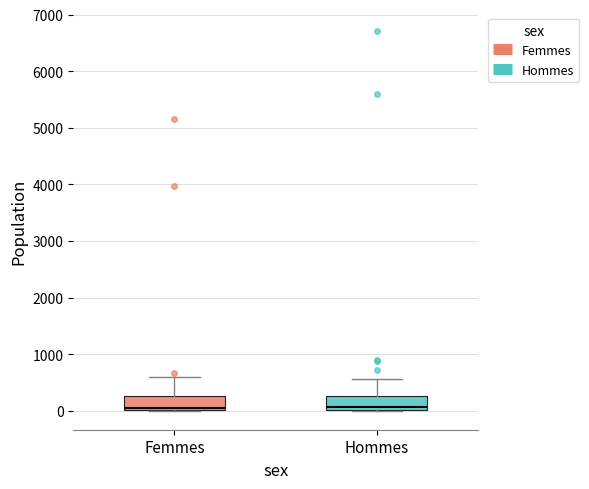

Reading left to right, transcribe this box plot: for each box, give where its median line is, the range the box spans, and where its two whiskers end, as read against the y-axis. The values are not printed on the chart, so give them approximately, as read against the axis.

Femmes: median 0 (just above the box's lower edge), box 0 to 300, whiskers 0 to 600
Hommes: median 100, box 0 to 300, whiskers 0 to 600